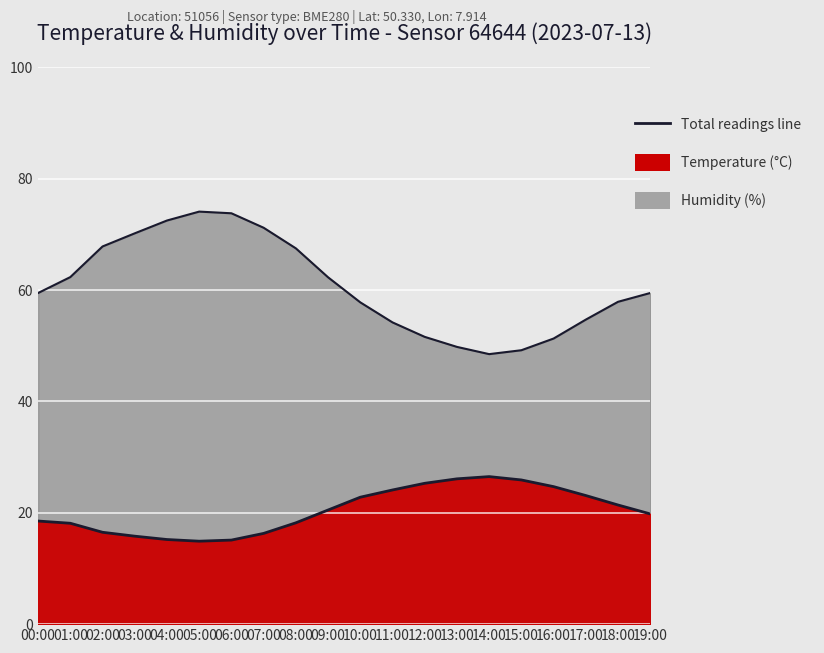

List the labels in order of value, largest first.

14:00, 13:00, 15:00, 12:00, 16:00, 11:00, 17:00, 10:00, 18:00, 09:00, 19:00, 00:00, 08:00, 01:00, 02:00, 07:00, 03:00, 04:00, 06:00, 05:00